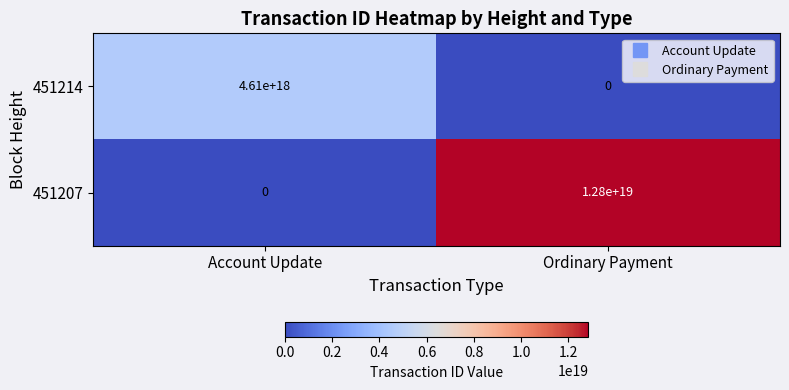

The 451207 series shows 6084443776635255808 at Ordinary Payment. True or false?

False